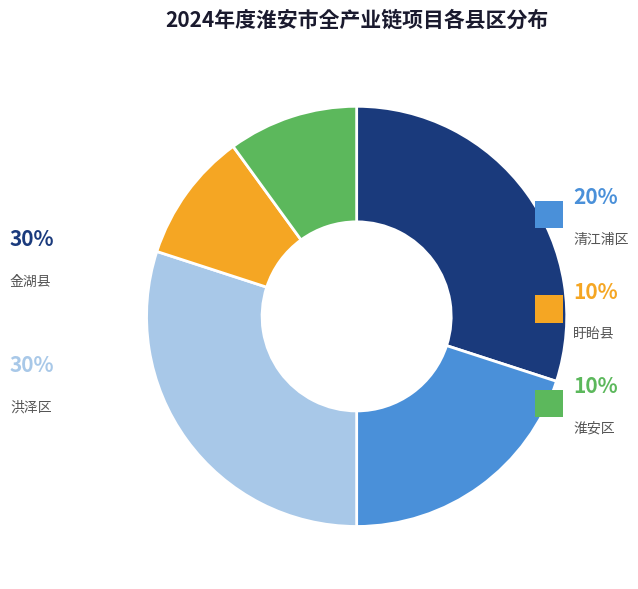

To the nearest percent, what is the combined percentage of 淮安区 and 盱眙县?

20%